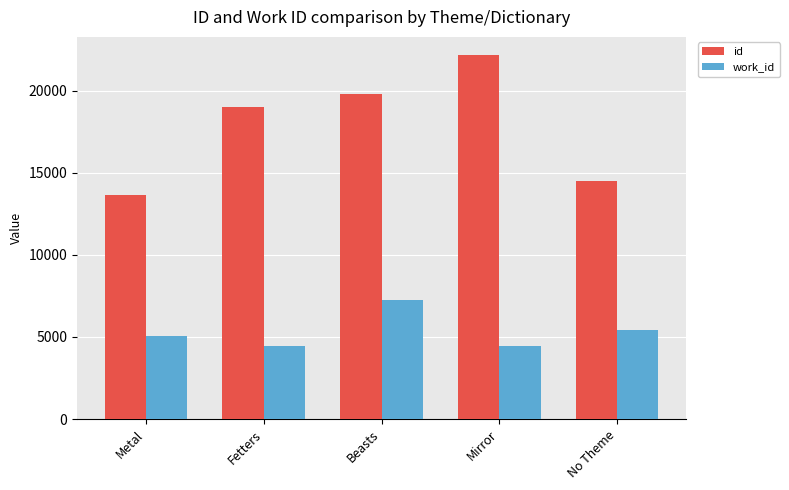

Does the chart contain stacked bars?

No